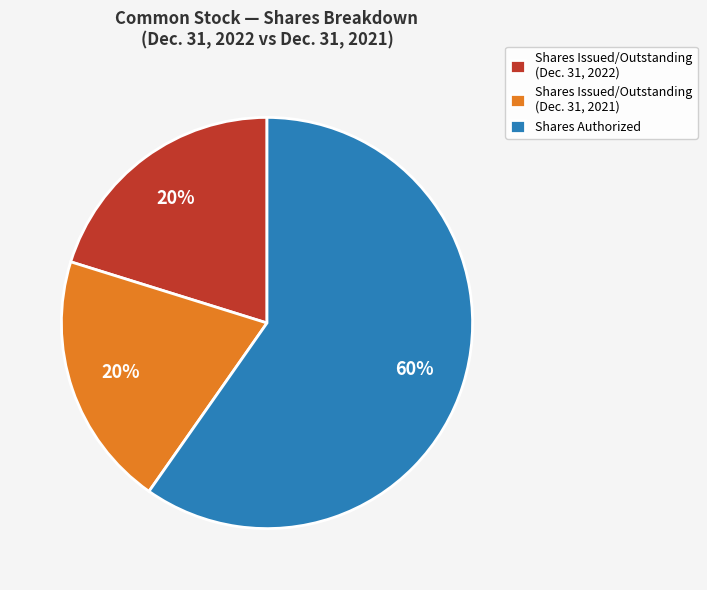

What is the largest slice in the pie chart?

Shares Authorized